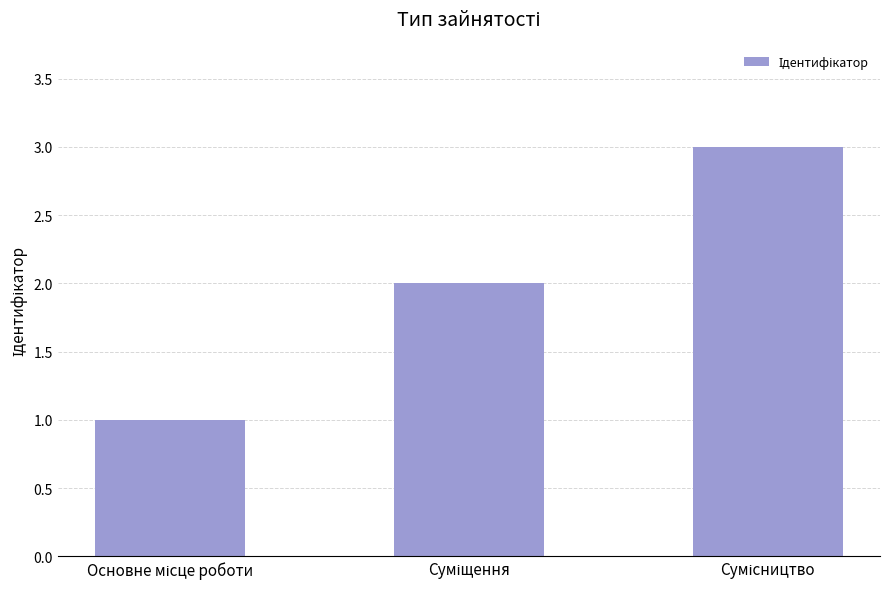

What is the sum of all values?

6